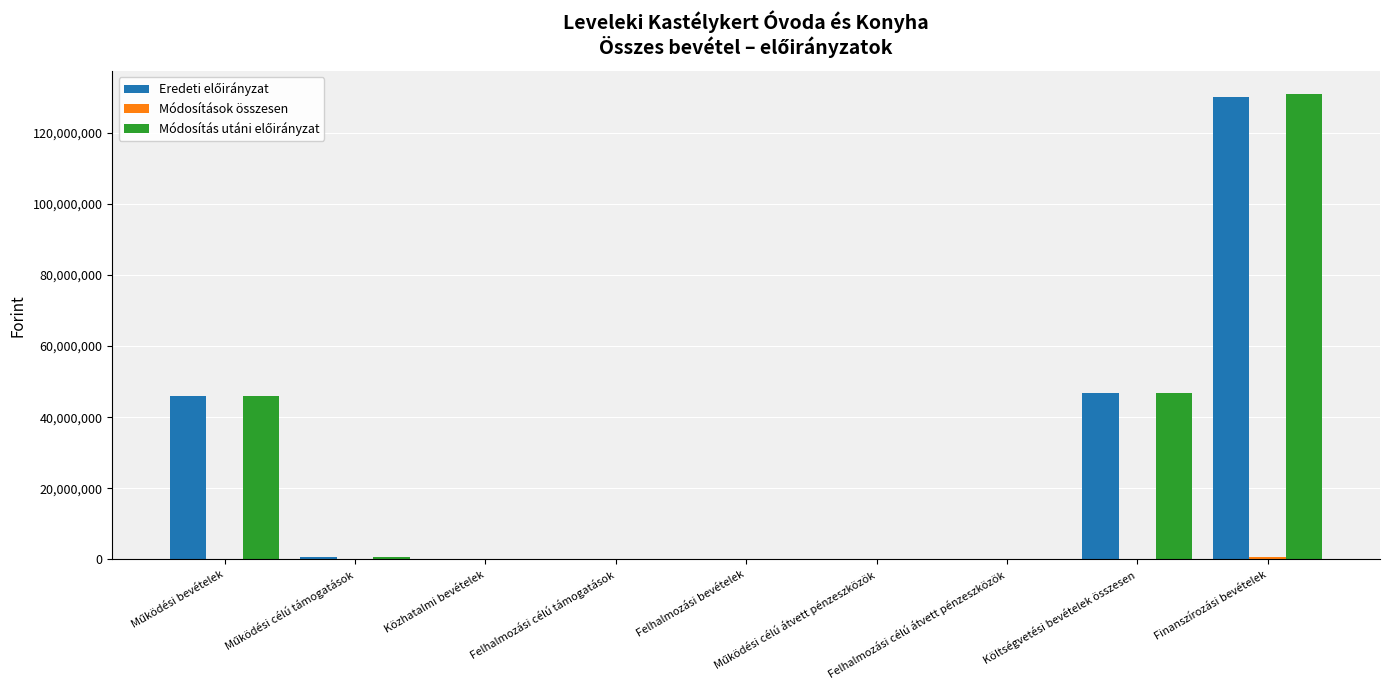

At which category is the sum across all series the highest?

Finanszírozási bevételek